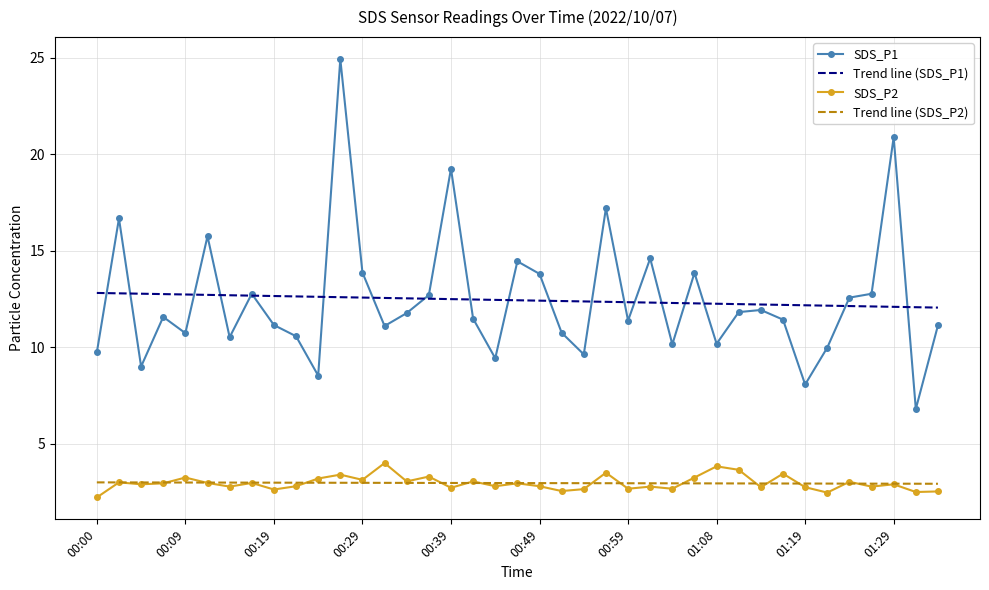

What is the greatest value displayed?

24.9